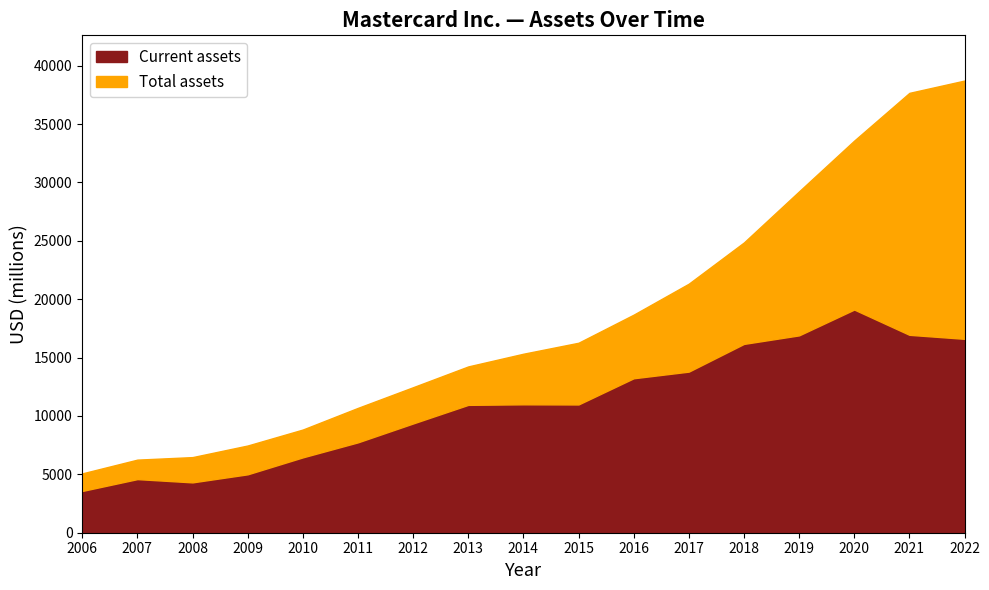

True or false: Current assets has more than 2 interior local peaks.

True